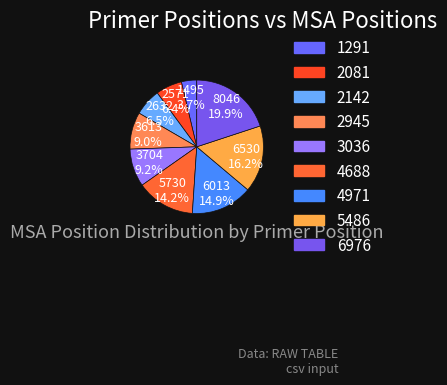

Between 6976 and 2945, which is larger?

6976